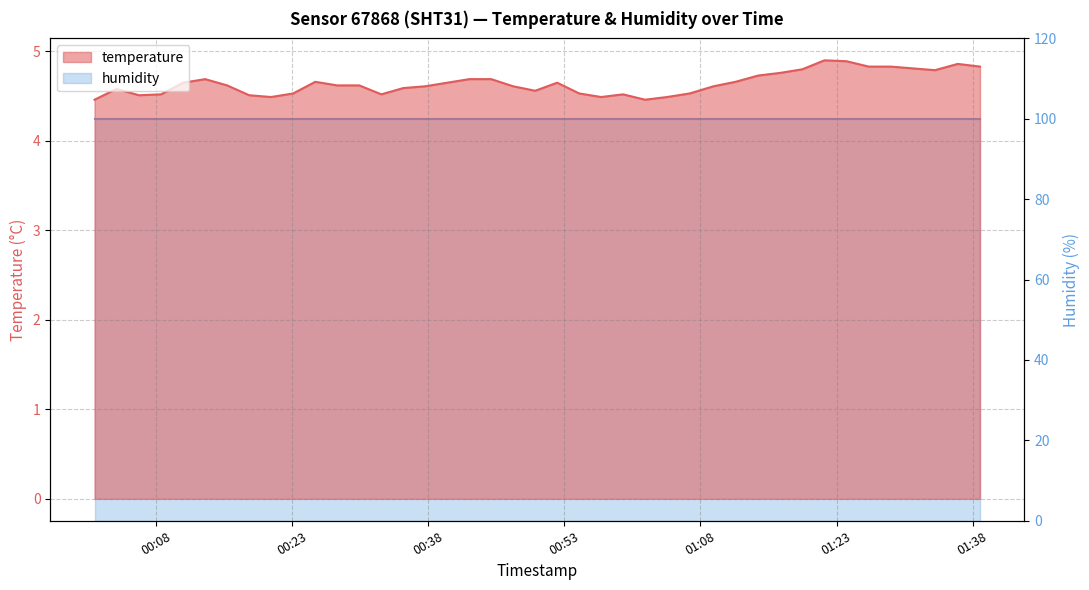

Between 2022-12-10T01:28:59 and 2022-12-10T00:30:23, which is larger?

2022-12-10T01:28:59